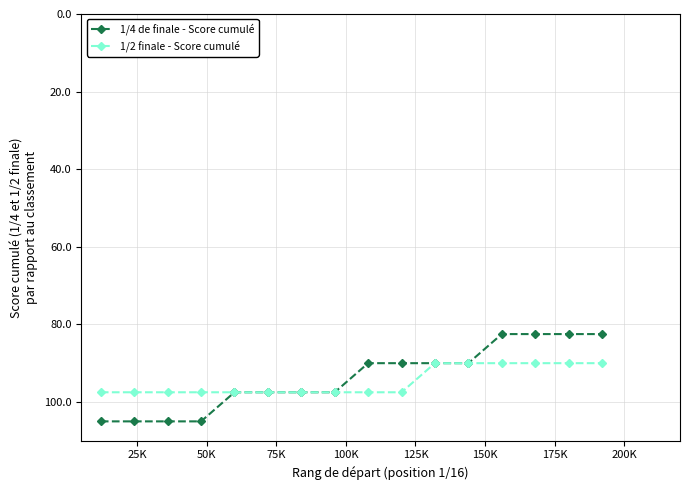

Rank the series by their maximum value, from highest to lowest.

1/4 de finale - Score cumulé, 1/2 finale - Score cumulé